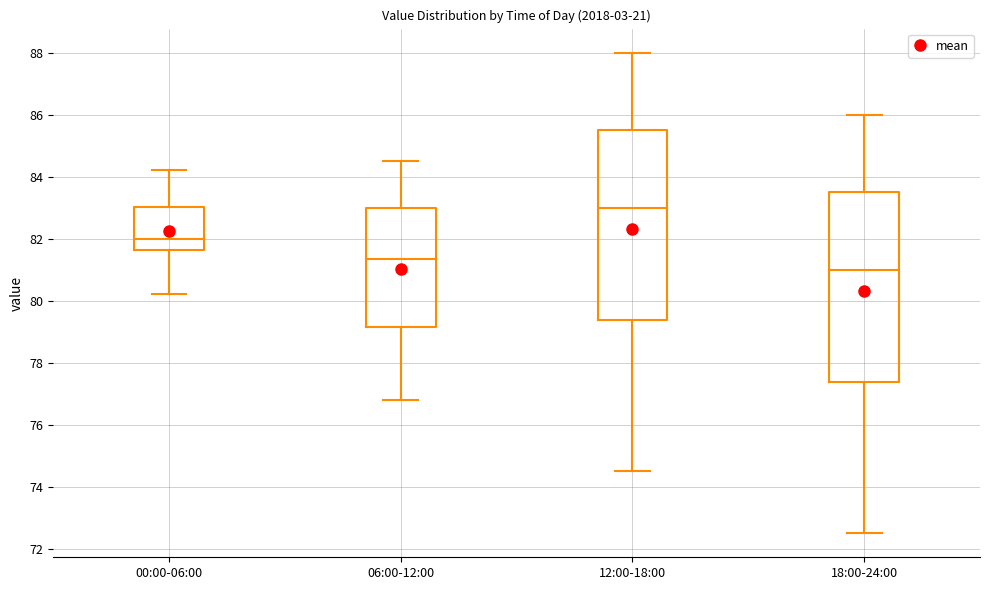

Reading left to right, read every box against the y-axis: the position of its median line, the range the box covers, and the ends of its whiskers. The values are not printed on the chart, so give them approximately, as read against the axis.

00:00-06:00: median 82.0, box 81.6 to 83.0, whiskers 80.2 to 84.2
06:00-12:00: median 81.4, box 79.2 to 83.0, whiskers 76.8 to 84.6
12:00-18:00: median 83.0, box 79.4 to 85.6, whiskers 74.6 to 88.0
18:00-24:00: median 81.0, box 77.4 to 83.6, whiskers 72.6 to 86.0